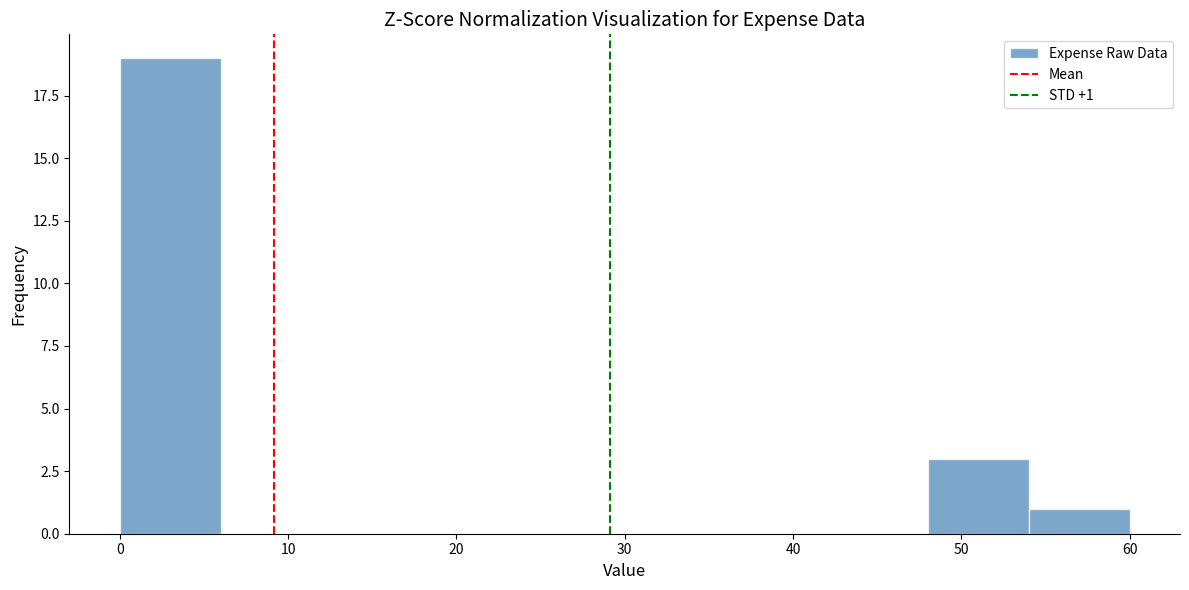

Which range on the x-axis has the tallest bar?

0 to 6